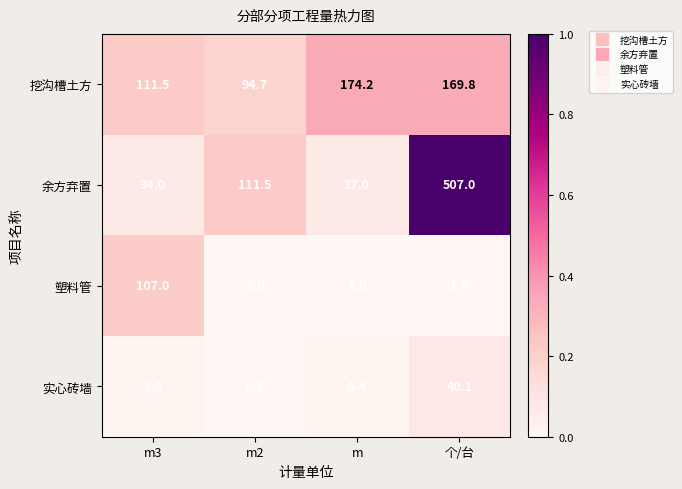

Reading right to left, what are all the values shown in this chart?

挖沟槽土方: 169.8	174.2	94.7	111.5
余方弃置: 507.0	37.0	111.5	34.0
塑料管: 1.0	1.0	1.0	107.0
实心砖墙: 40.1	5.4	0.2	8.0